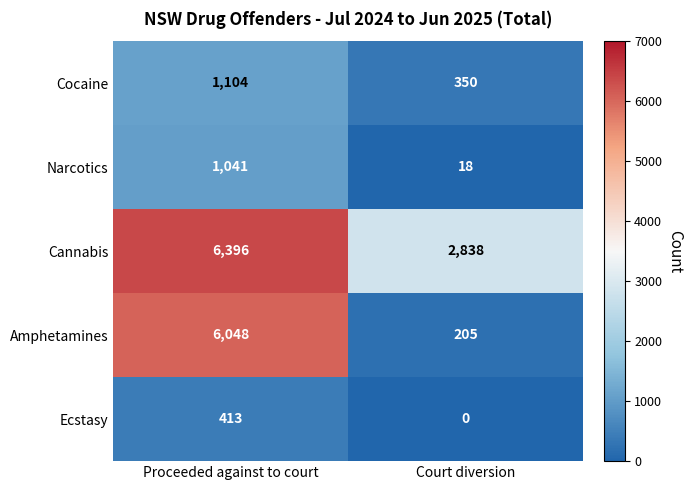

The Cannabis series shows 1337 at Proceeded against to court. True or false?

False